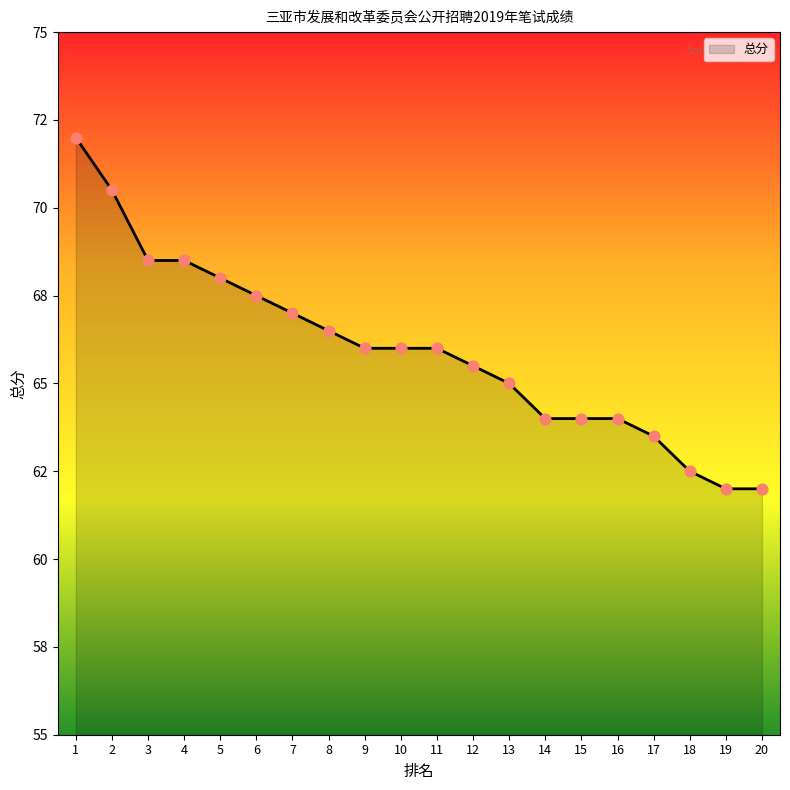

Approximately how many times larger is the value at 4 compared to 13?

1.1